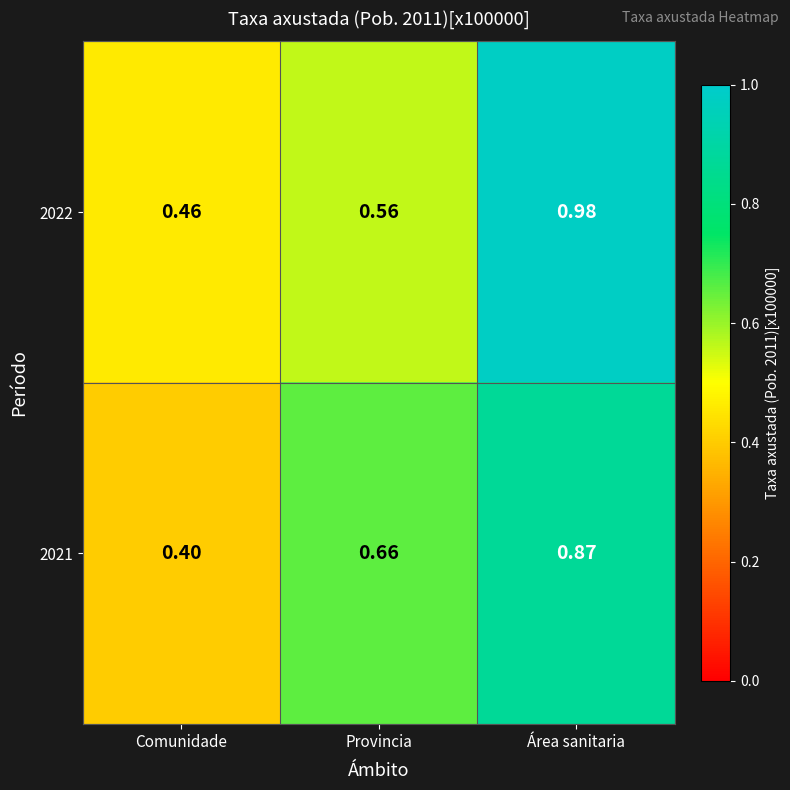

List the labels in order of 2022 value, largest first.

Área sanitaria, Provincia, Comunidade